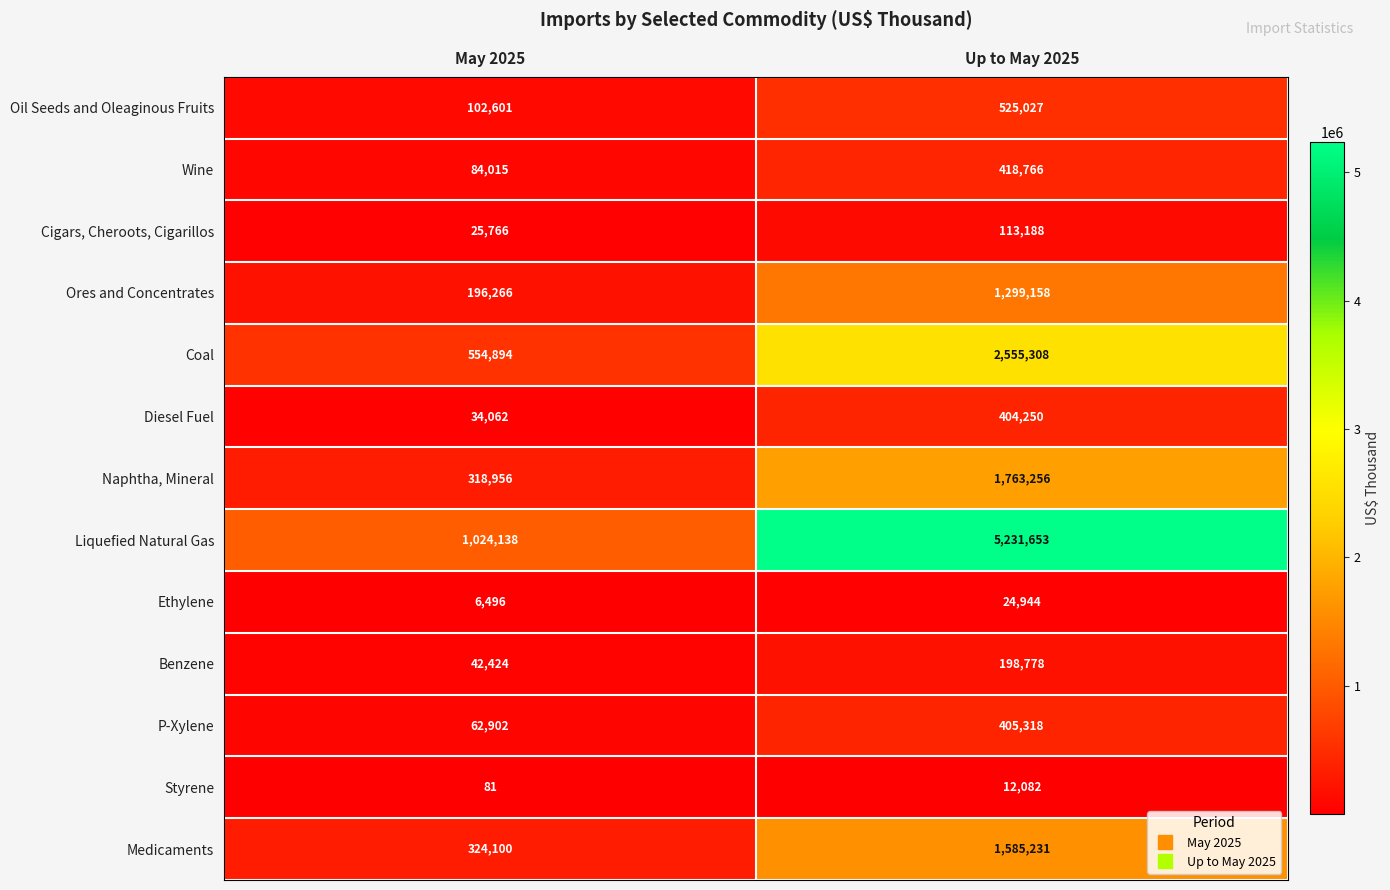

Reading left to right, list all the values displayed in this chart.

Oil Seeds and Oleaginous Fruits: May 2025=102601	Up to May 2025=525027
Wine: May 2025=84015	Up to May 2025=418766
Cigars, Cheroots, Cigarillos: May 2025=25766	Up to May 2025=113188
Ores and Concentrates: May 2025=196266	Up to May 2025=1299158
Coal: May 2025=554894	Up to May 2025=2555308
Diesel Fuel: May 2025=34062	Up to May 2025=404250
Naphtha, Mineral: May 2025=318956	Up to May 2025=1763256
Liquefied Natural Gas: May 2025=1024138	Up to May 2025=5231653
Ethylene: May 2025=6496	Up to May 2025=24944
Benzene: May 2025=42424	Up to May 2025=198778
P-Xylene: May 2025=62902	Up to May 2025=405318
Styrene: May 2025=81	Up to May 2025=12082
Medicaments: May 2025=324100	Up to May 2025=1585231